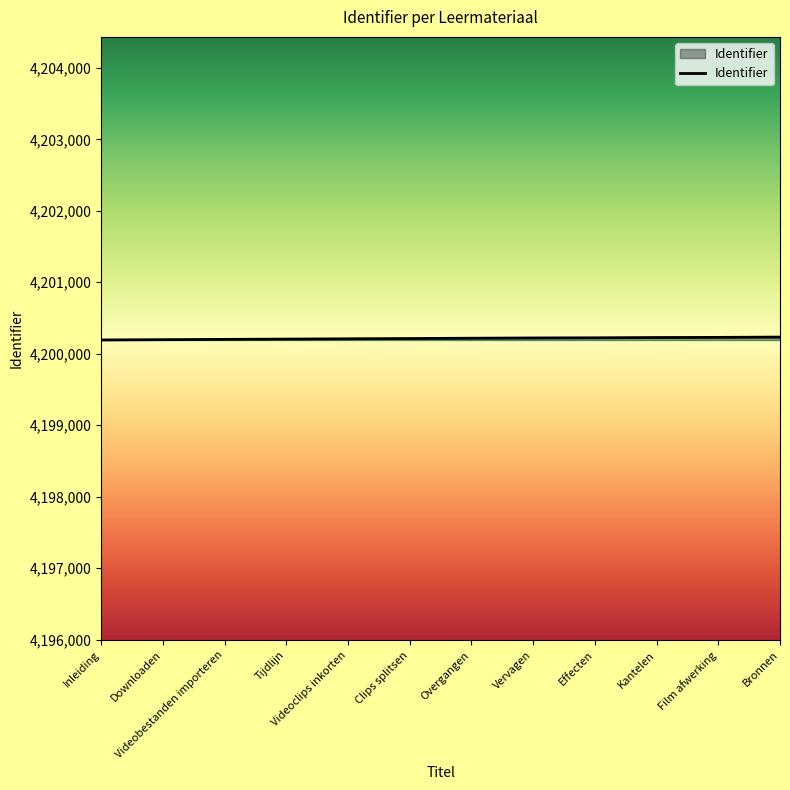

What is the greatest value displayed?

4200233